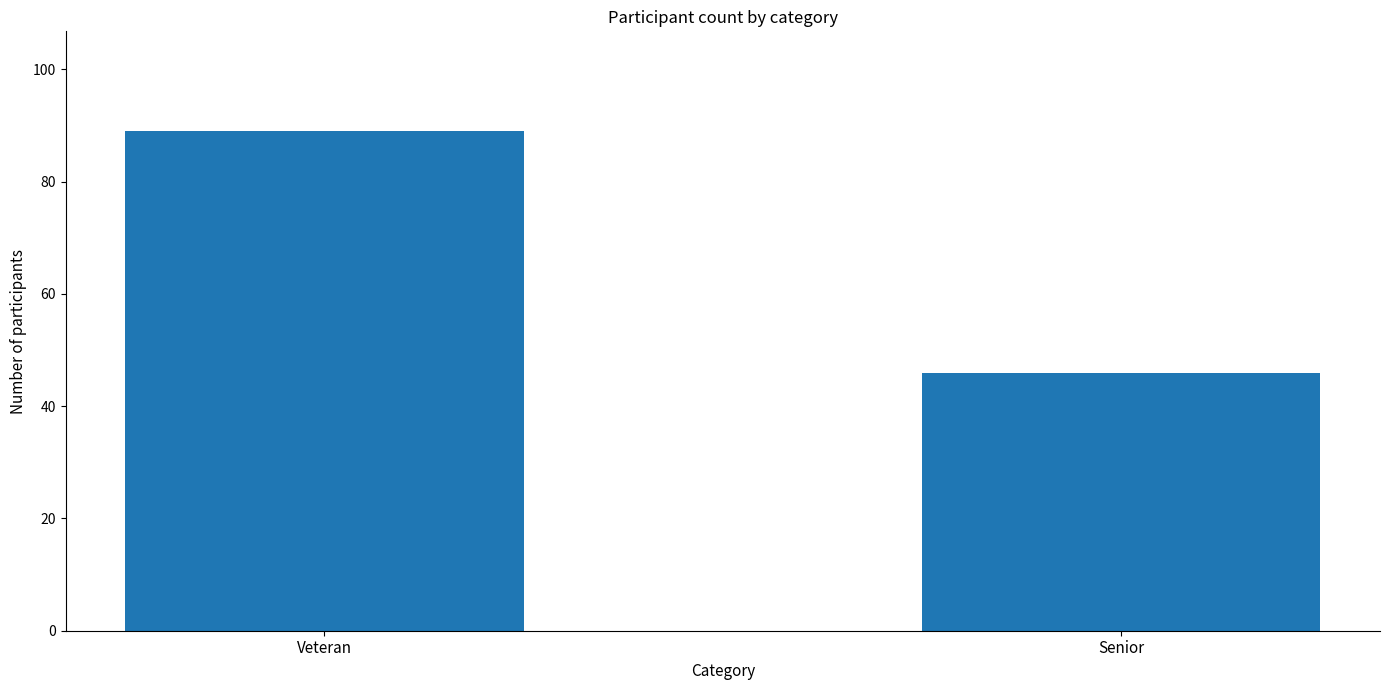

Reading left to right, list all the values displayed in this chart.

Veteran=89	Senior=46